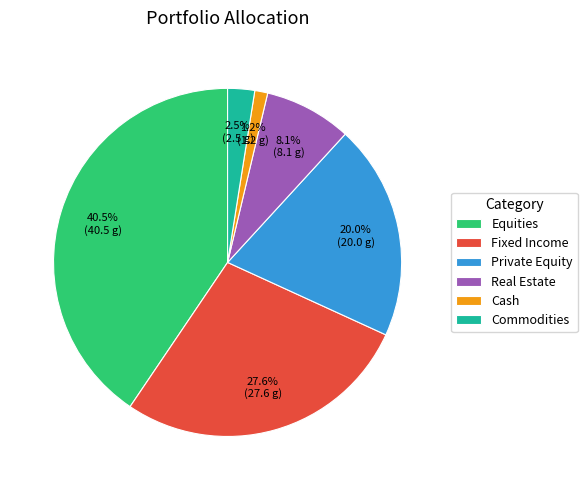

How many slices are in this pie chart?

6